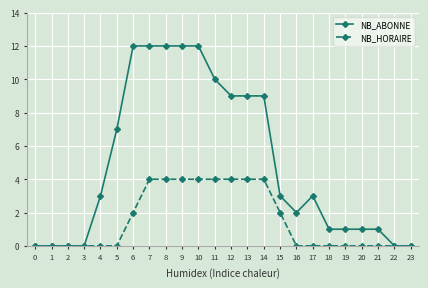

Reading left to right, transcribe all the data shown in this chart.

NB_ABONNE: 0	0	0	0	3	7	12	12	12	12	12	10	9	9	9	3	2	3	1	1	1	1	0	0
NB_HORAIRE: 0	0	0	0	0	0	2	4	4	4	4	4	4	4	4	2	0	0	0	0	0	0	0	0